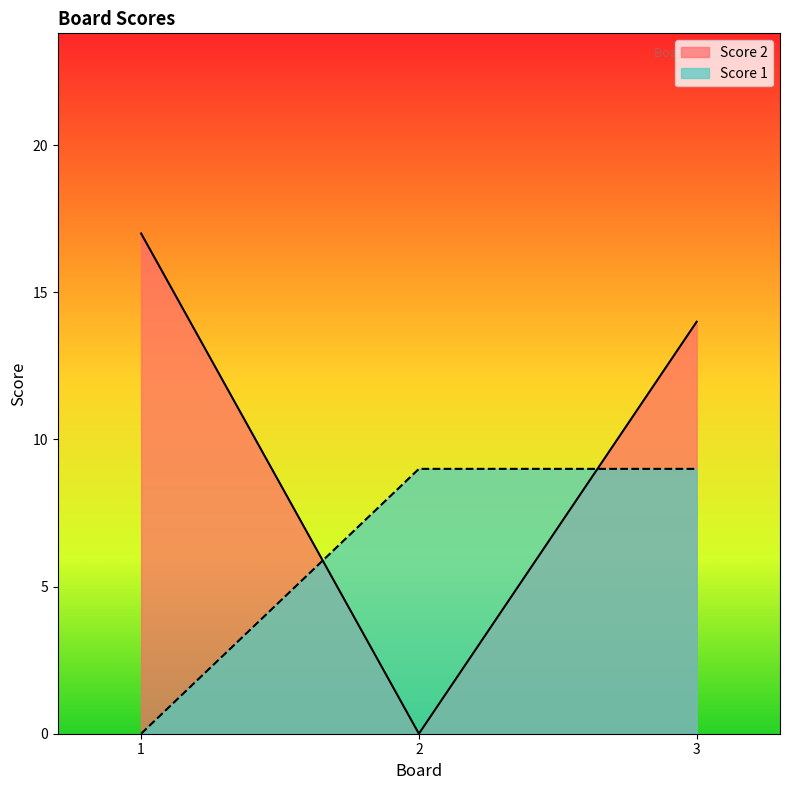

How many Score 2 values are between 0 and 17?

3